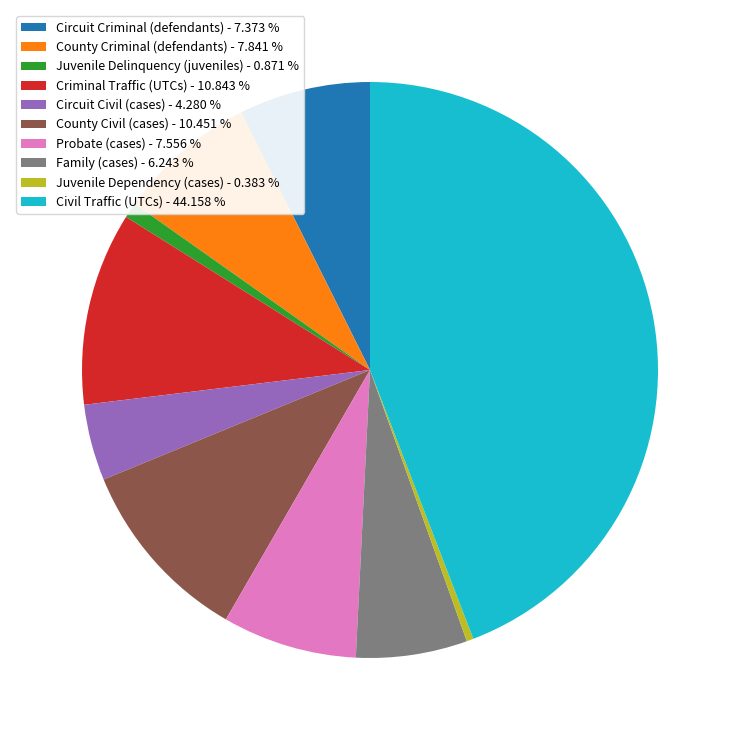

True or false: Juvenile Dependency (cases) accounts for 0% of the total.

True